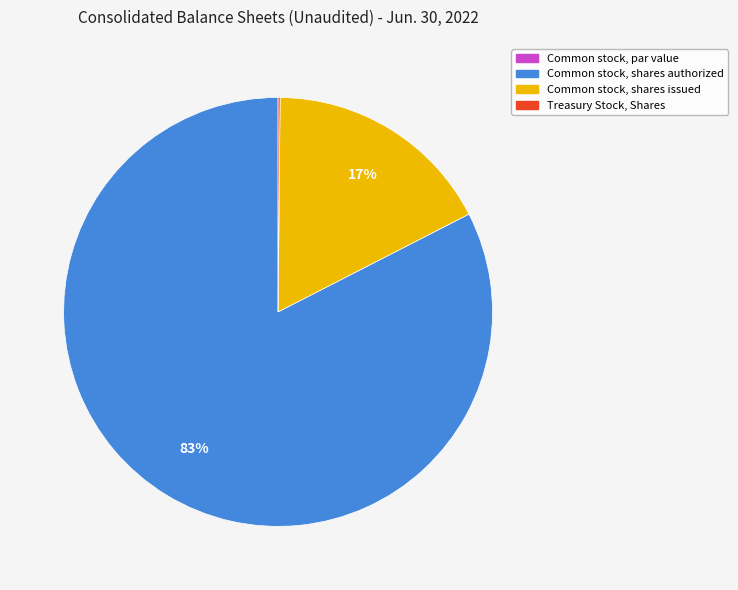

True or false: Common stock, shares authorized accounts for 83% of the total.

True